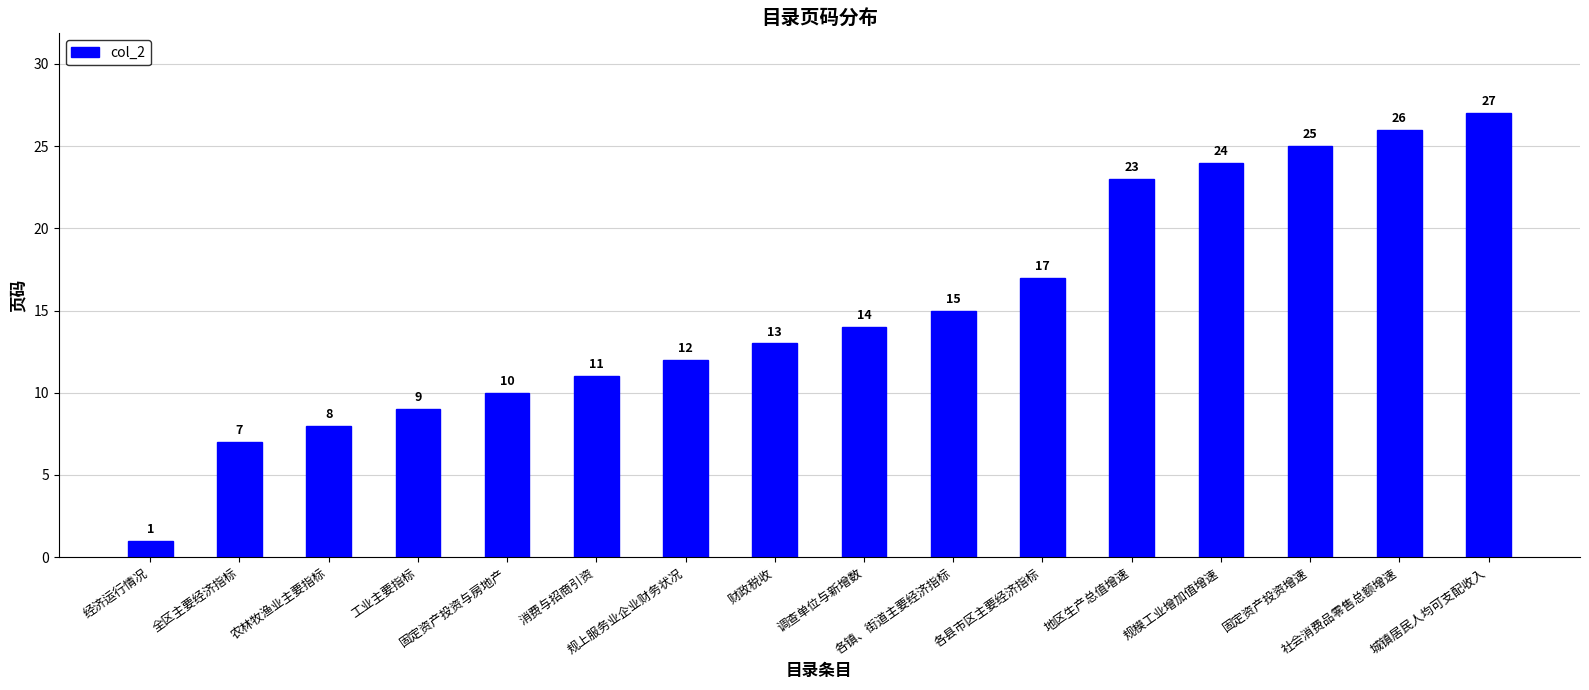

List the labels in order of value, largest first.

城镇居民人均可支配收入, 社会消费品零售总额增速, 固定资产投资增速, 规模工业增加值增速, 地区生产总值增速, 各县市区主要经济指标, 各镇、街道主要经济指标, 调查单位与新增数, 财政税收, 规上服务业企业财务状况, 消费与招商引资, 固定资产投资与房地产, 工业主要指标, 农林牧渔业主要指标, 全区主要经济指标, 经济运行情况